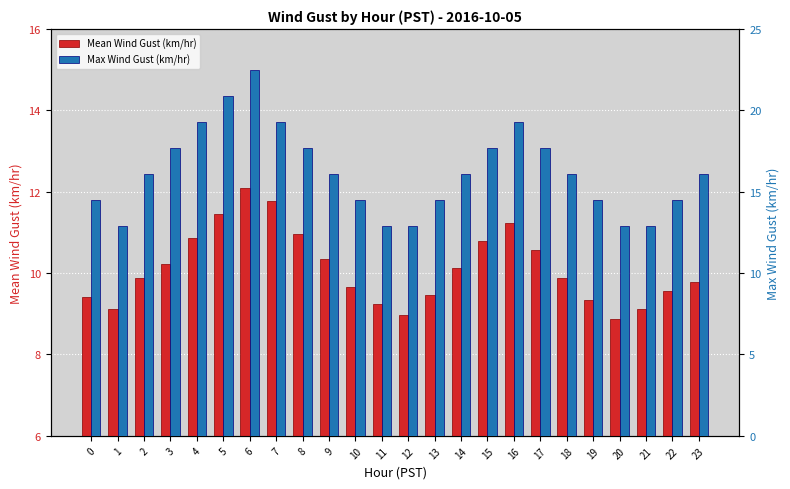

List the labels in order of Max Wind Gust (km/hr) value, largest first.

6, 5, 4, 7, 16, 3, 8, 15, 17, 2, 9, 14, 18, 23, 0, 10, 13, 19, 22, 1, 11, 12, 20, 21